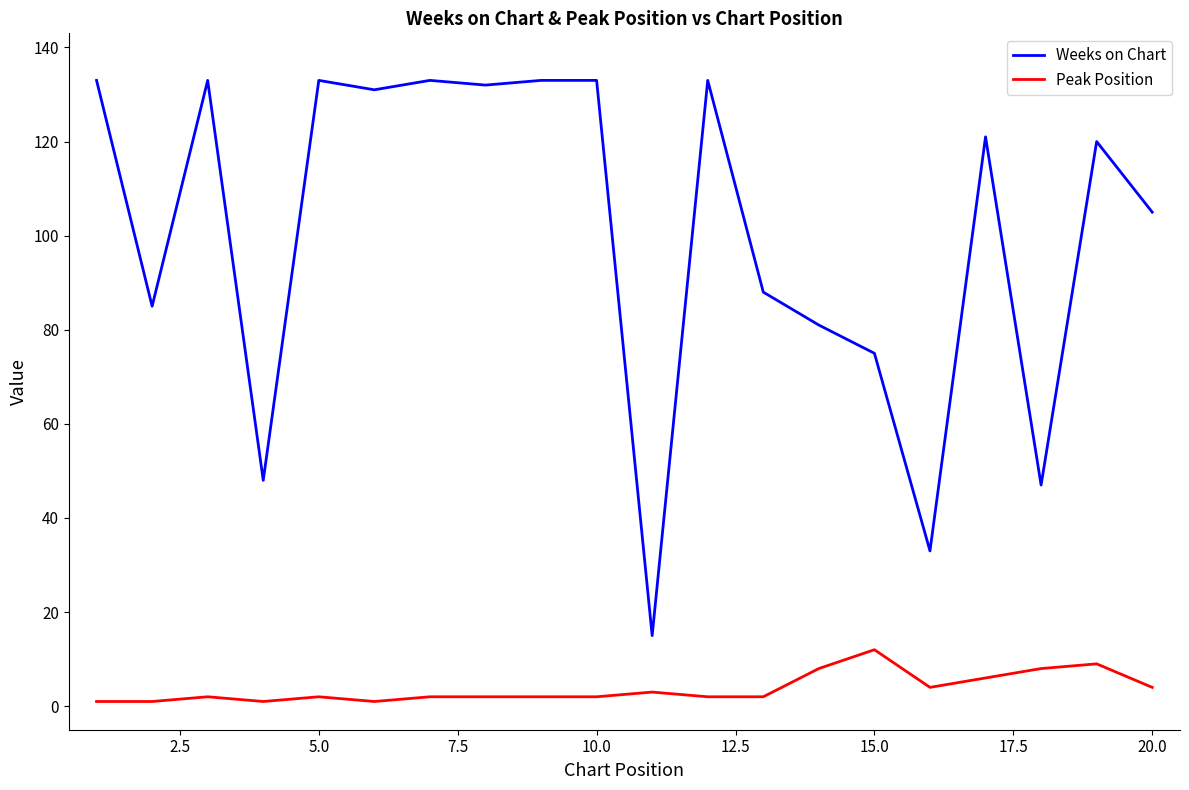

True or false: Peak Position and Weeks on Chart cross at least once.

False